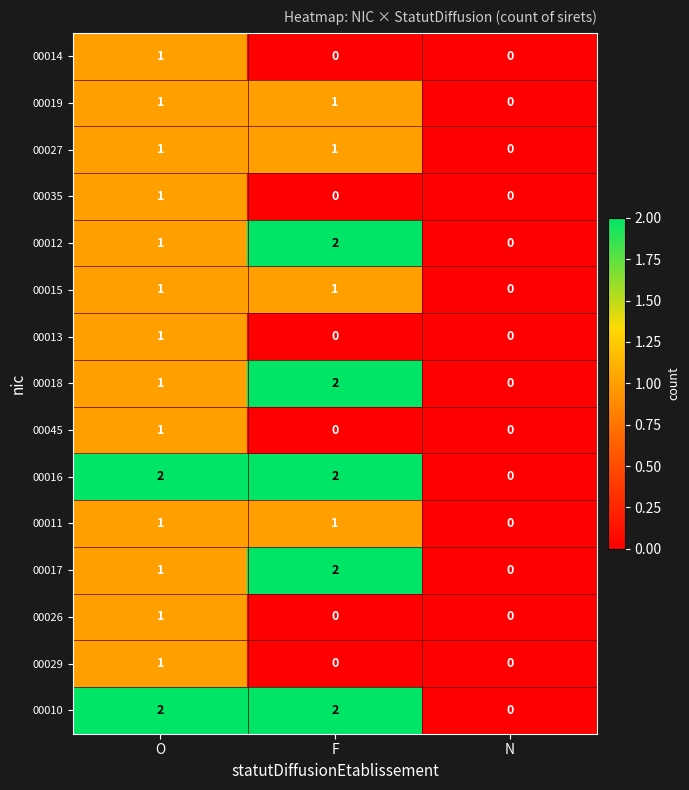

At which category is the sum across all series the highest?

O